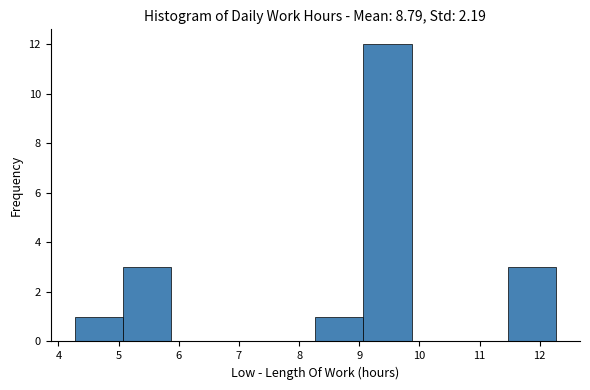

How tall is the bar that spans 8.27 to 9.07 on the x-axis? Neither the bar edges nor the heights are printed on the chart, so give them approximately, as read against the axes.

1